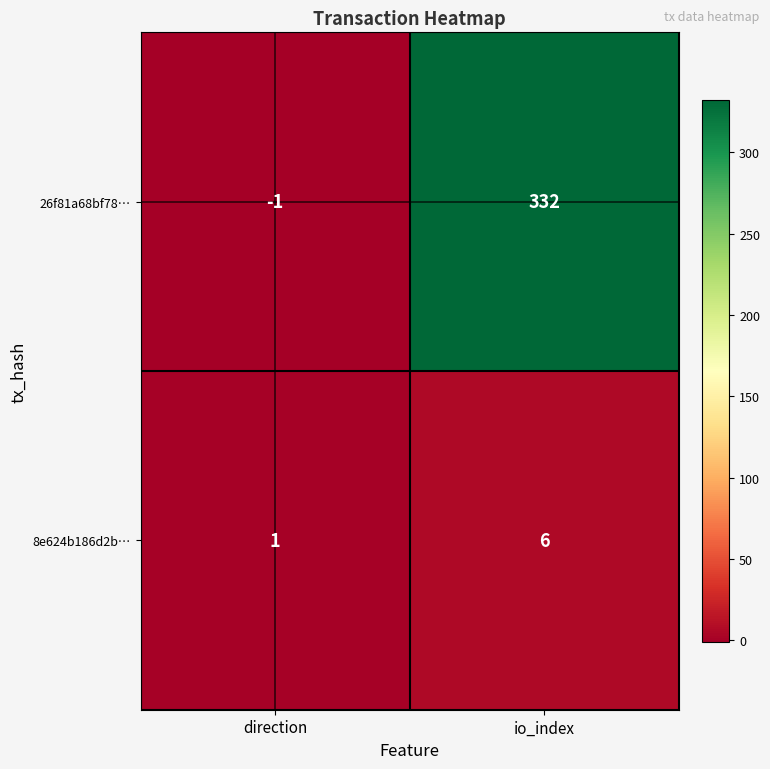

What is the greatest value displayed?

332